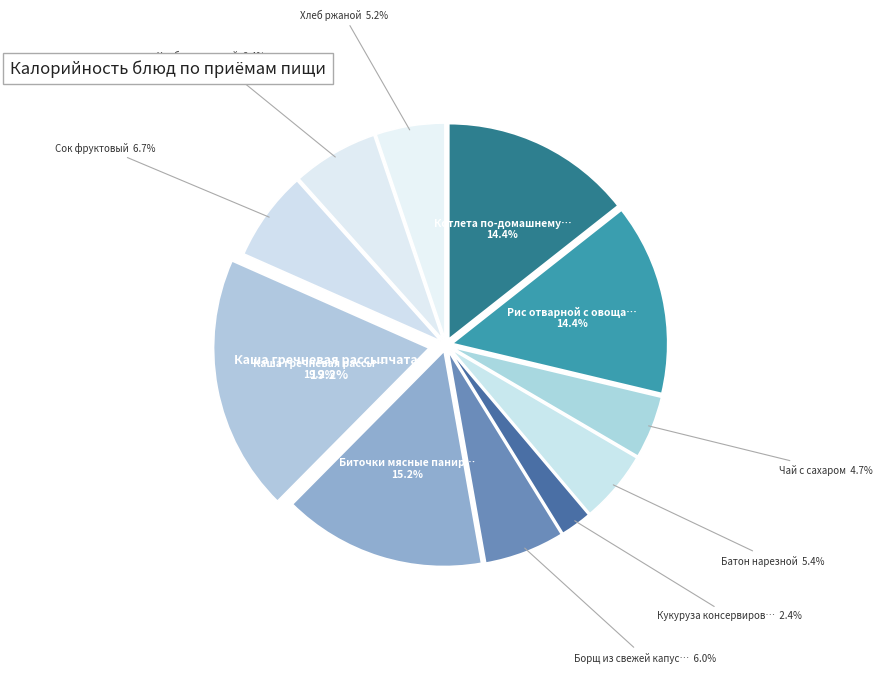

Count the number of slices in the pie.

11